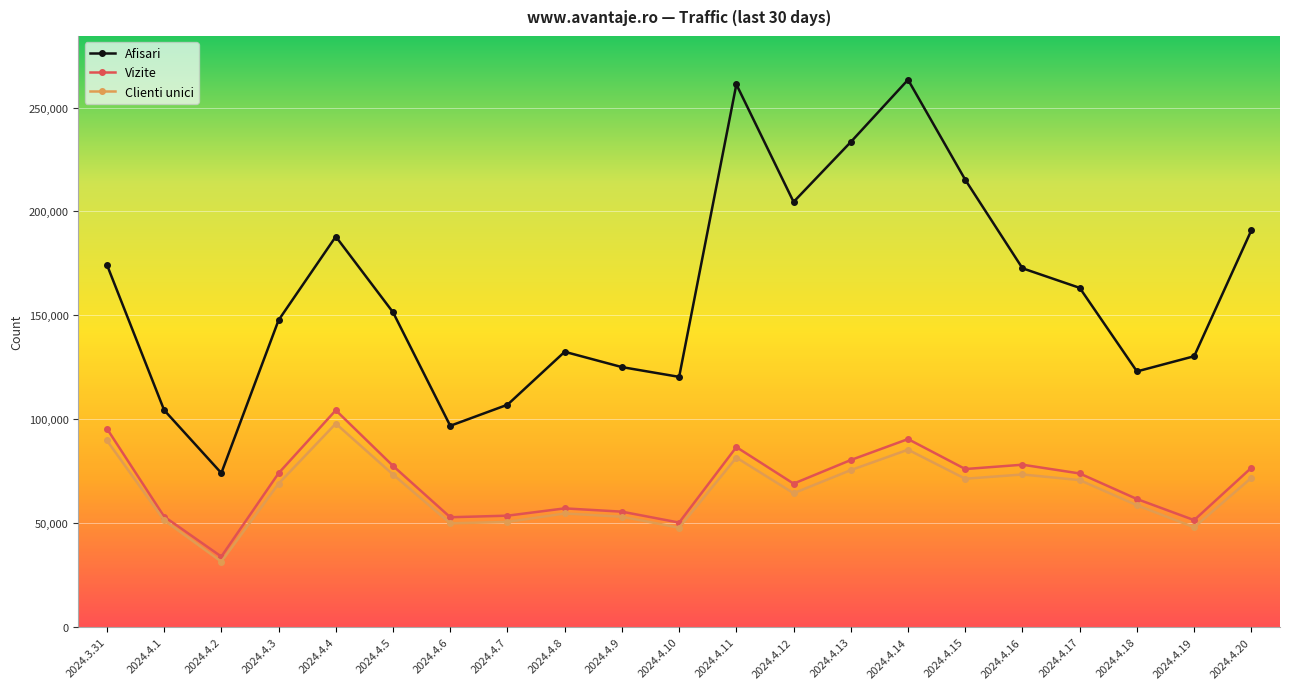

At which label is Clienti unici closest to 64676?

2024.4.12